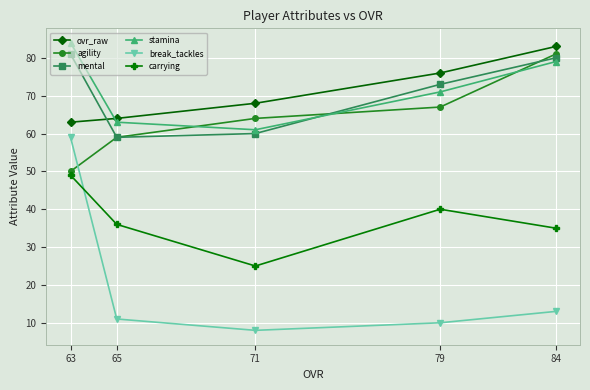

Is it true that ovr_raw equals 64 at 65?

True